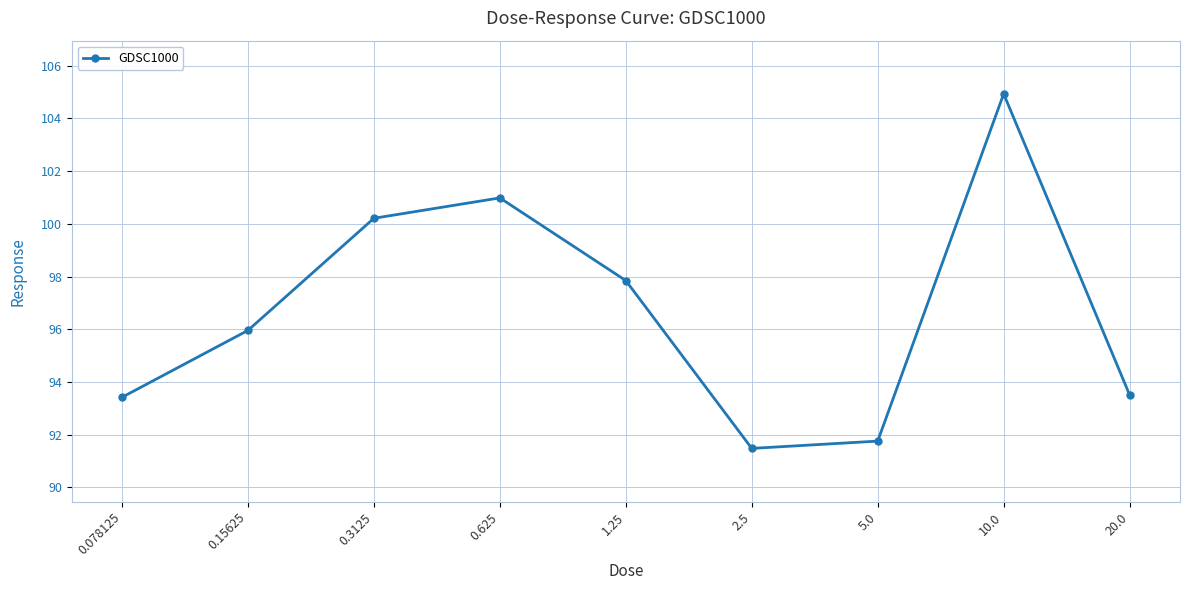

What position from the left is 0.078125?

1